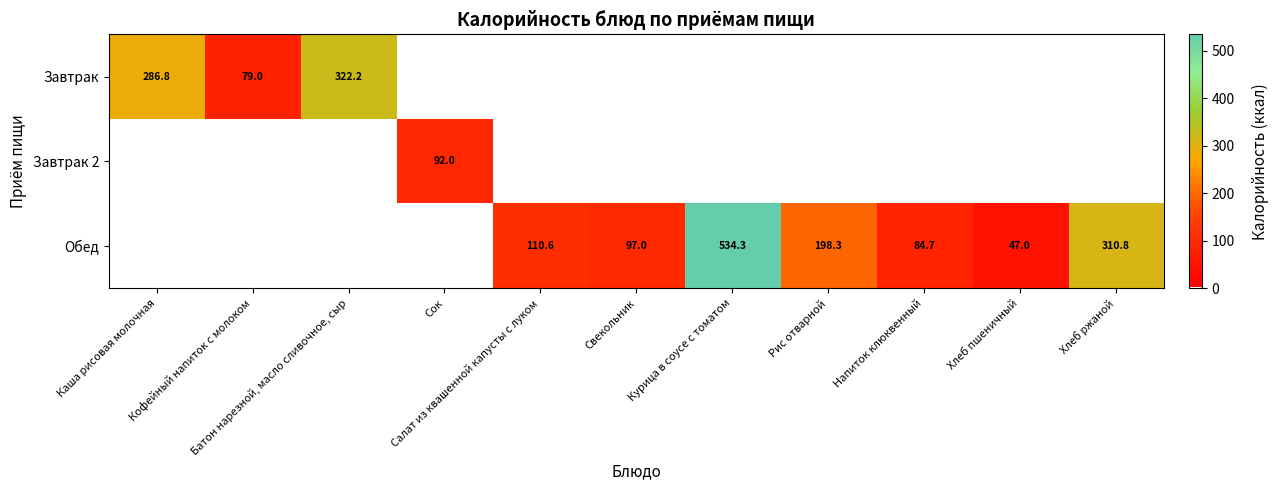

Is it true that Завтрак 2 equals 0.0 at Хлеб пшеничный?

True